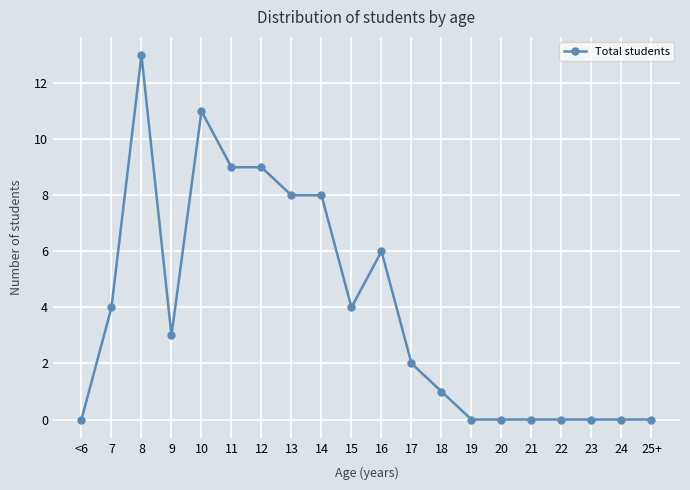

Does the chart display data point markers on the line(s)?

Yes